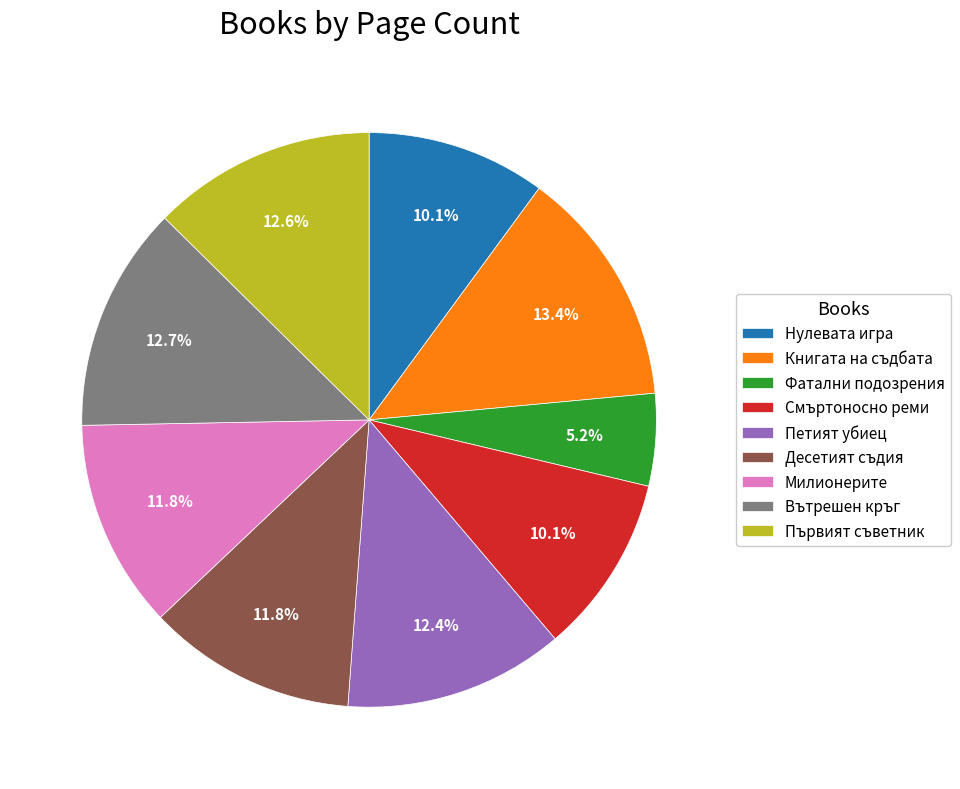

To the nearest percent, what is the average slice percentage?

11%